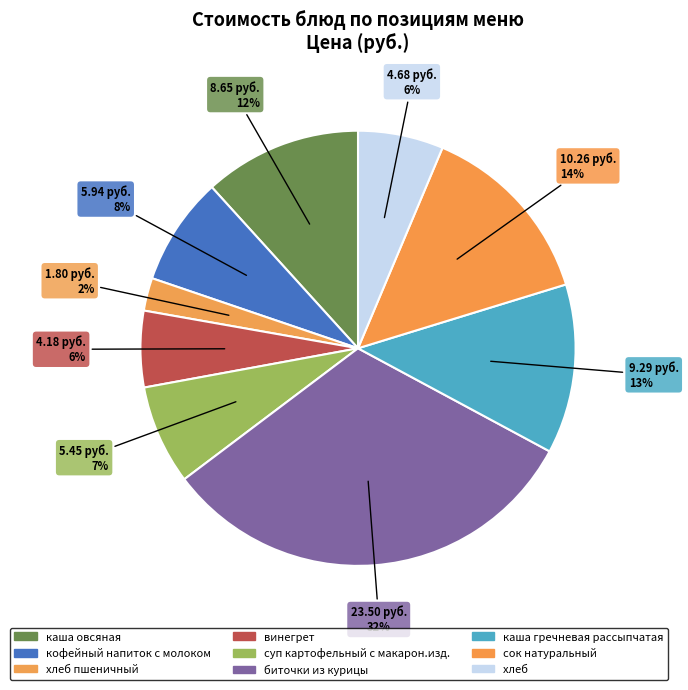

How many segments does this pie chart have?

9